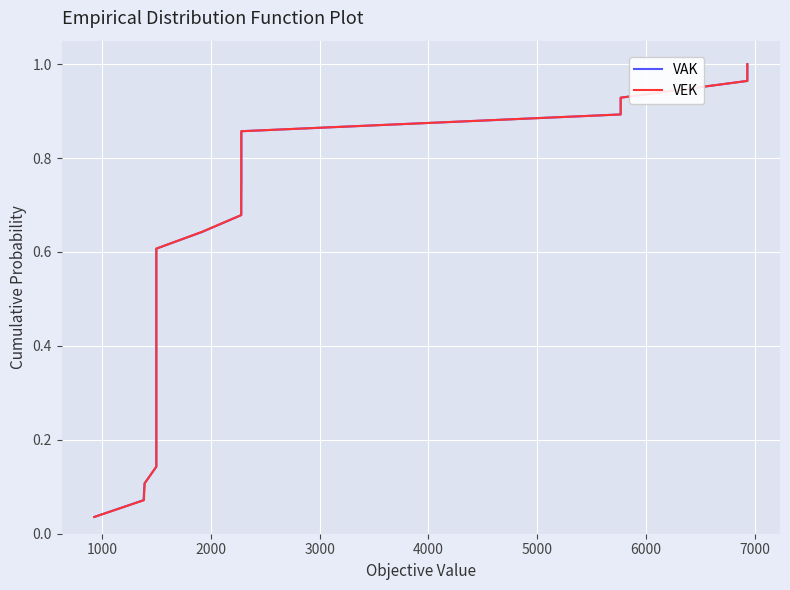

True or false: VEK and VAK intersect in this chart.

False